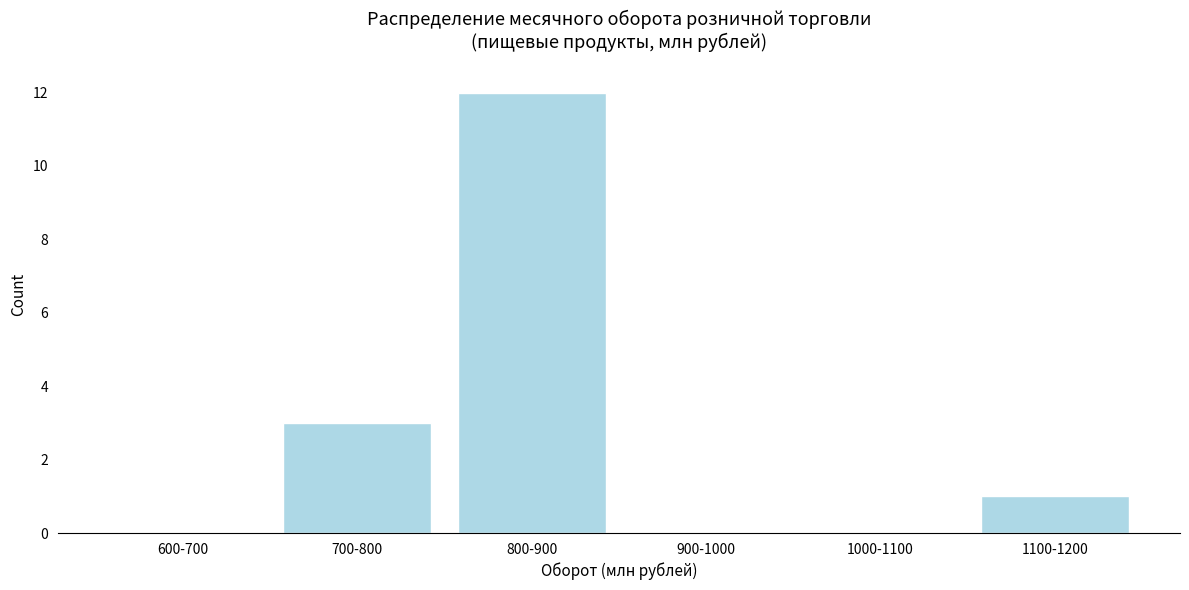

Reading right to left, transcribe all the data shown in this chart.

1100-1200=1	1000-1100=0	900-1000=0	800-900=12	700-800=3	600-700=0